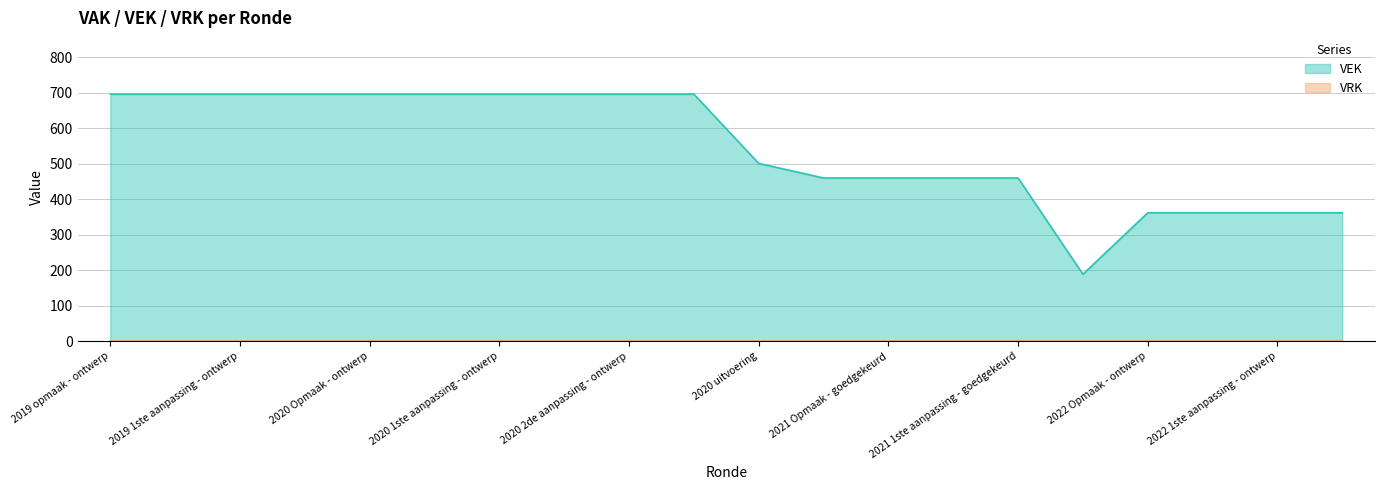

What is the maximum value shown in the chart?

696